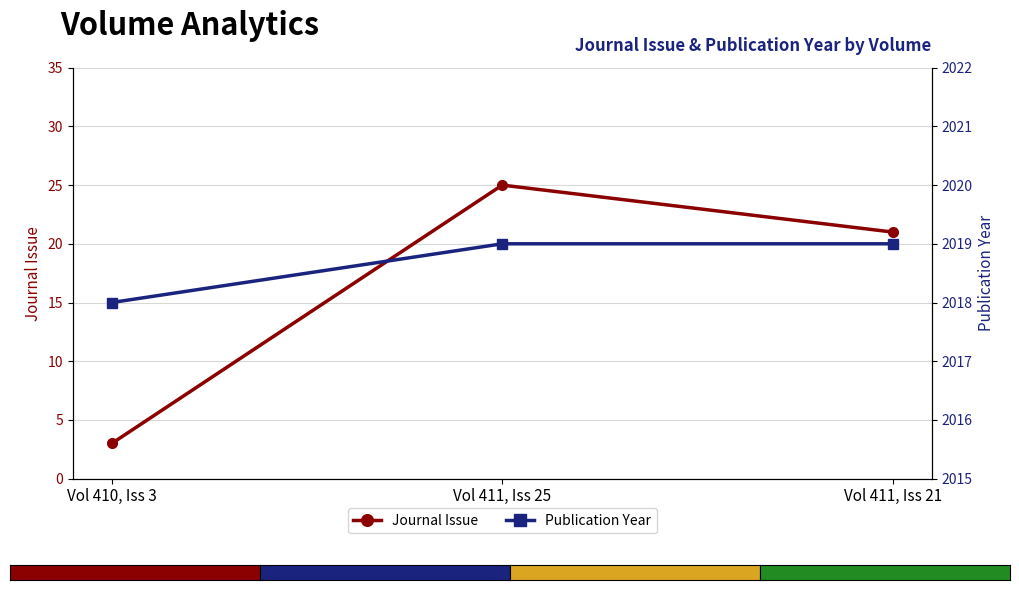

Where is Publication Year nearest to the value 2018?

Vol 410, Iss 3